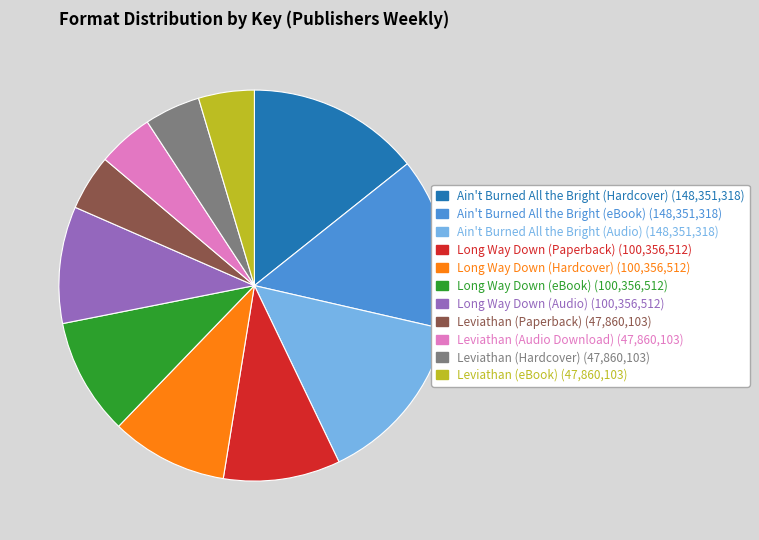

True or false: Long Way Down (Hardcover) accounts for 10% of the total.

True